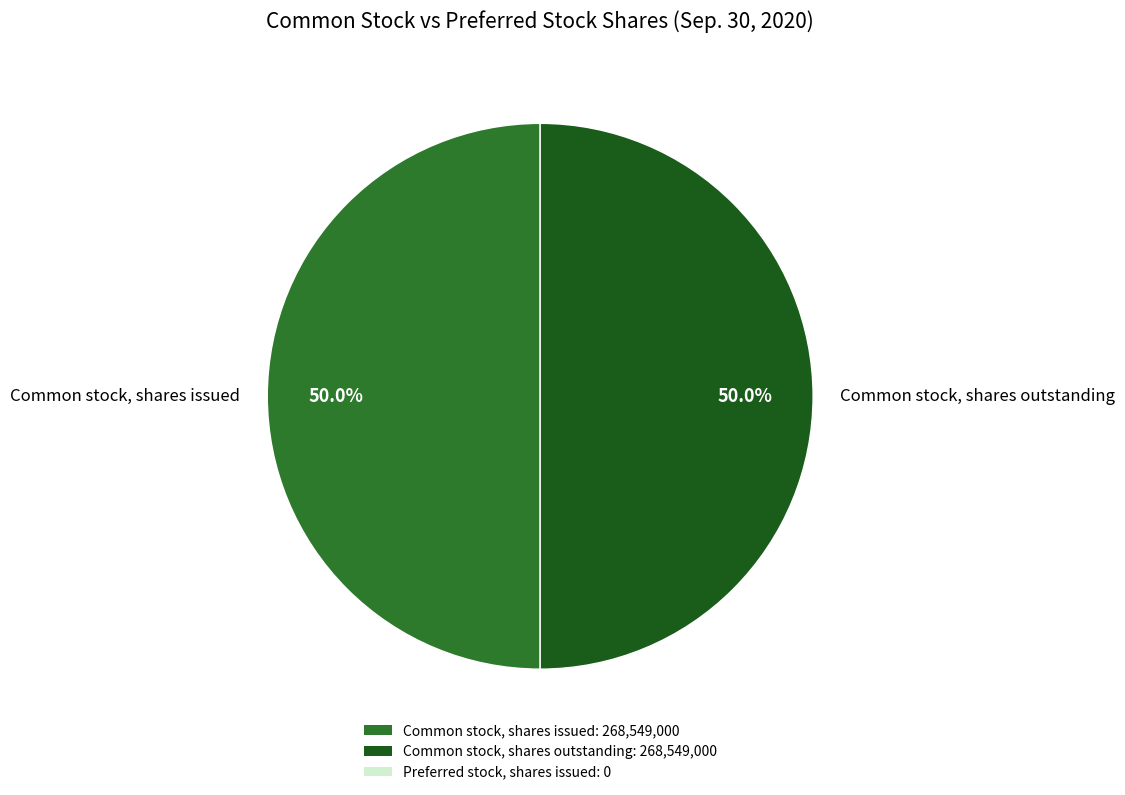

Combined, what portion of the pie is Common stock, shares issued and Common stock, shares outstanding?

100.0%